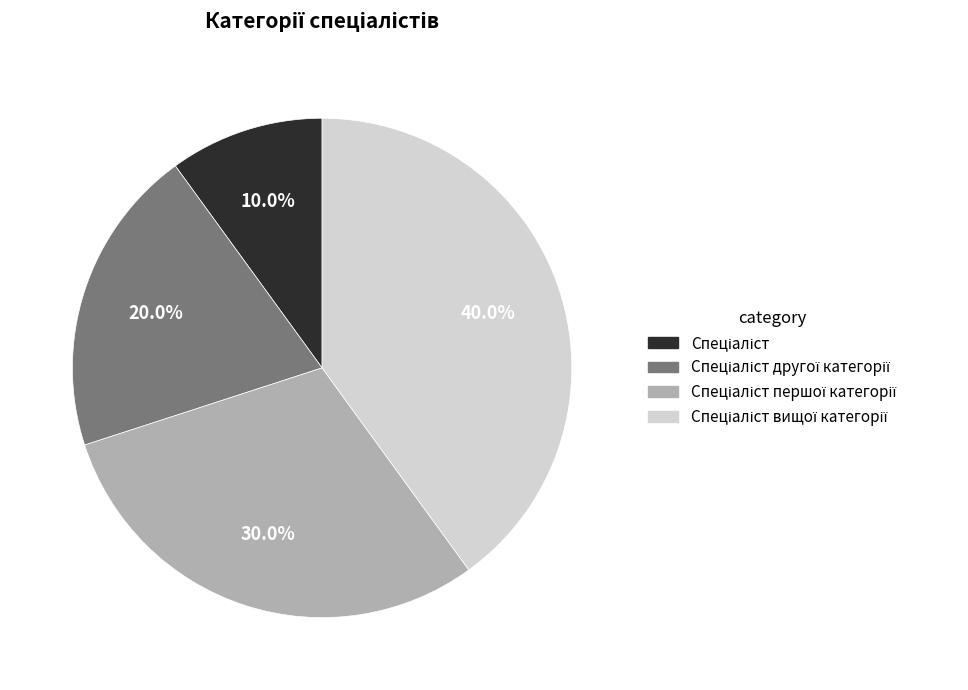

Is there any slice that represents more than half of the pie?

No